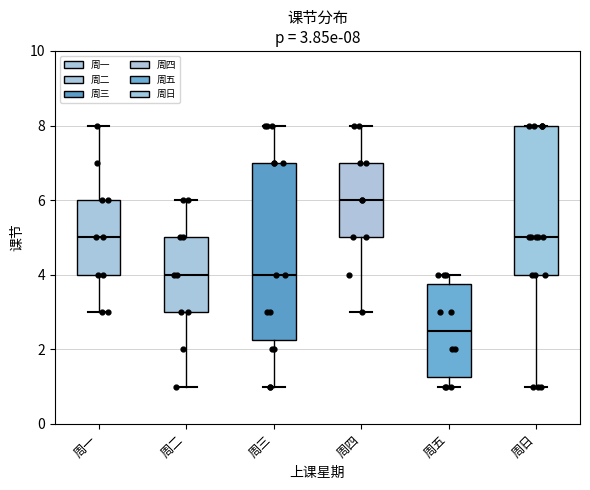

Which box is the tallest, from its lower edge to its upper edge?

周三